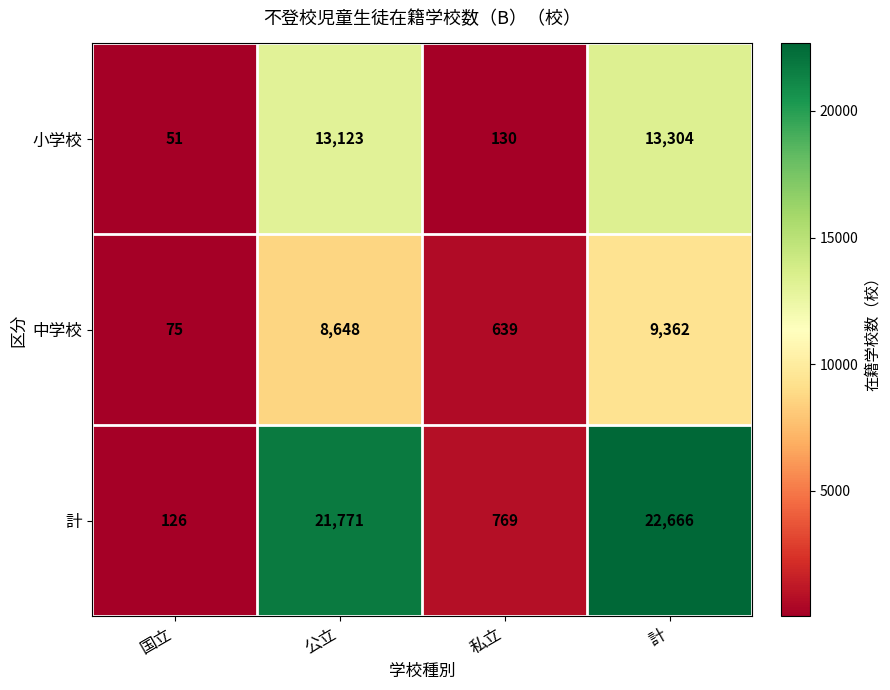

Count the number of data series in this chart.

3